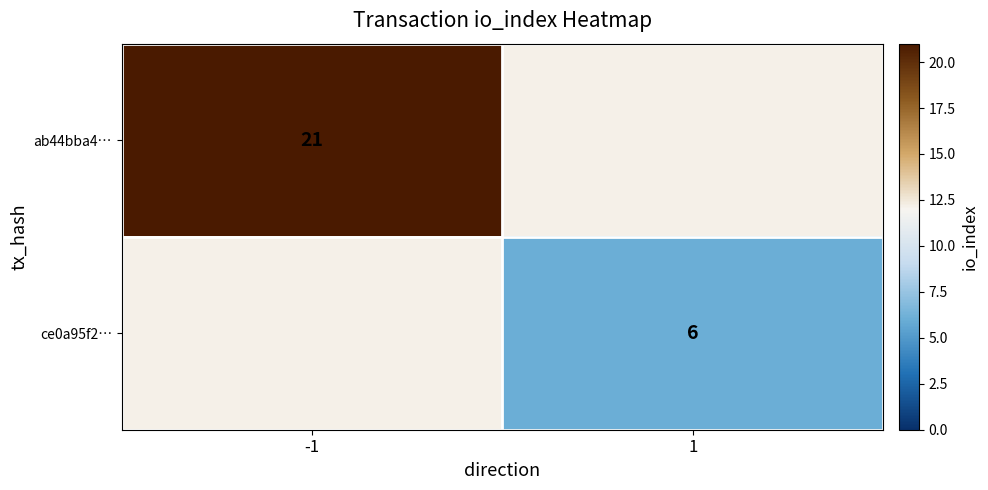

Between 1 and -1, which is larger?

-1